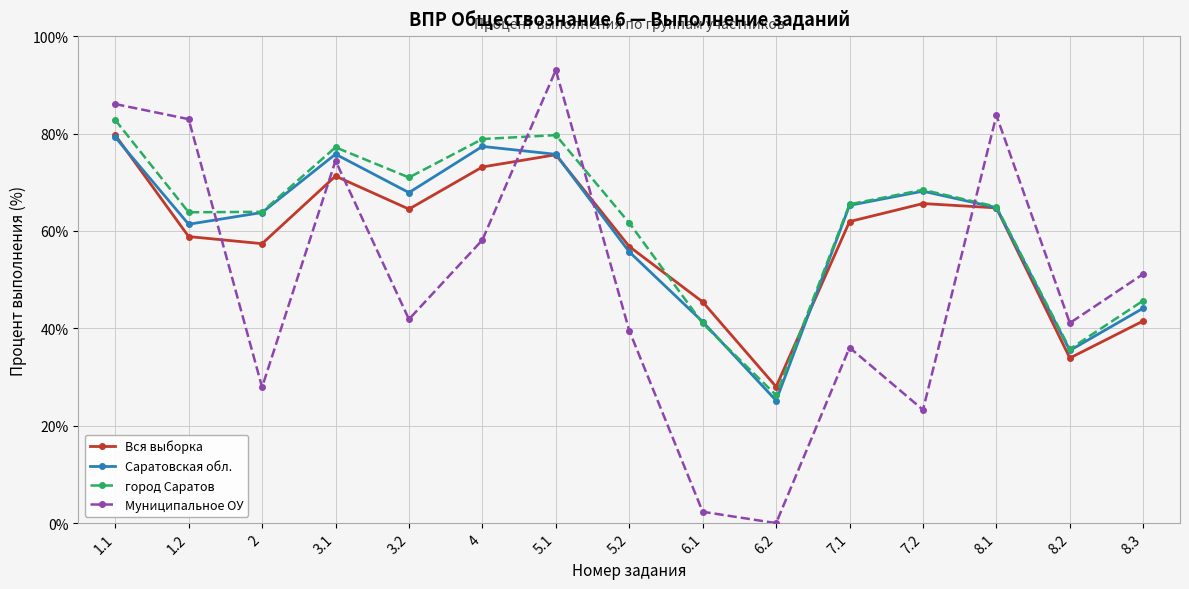

Is the value of Саратовская обл. at 8.3 greater than the value of Муниципальное ОУ at 8.1?

No